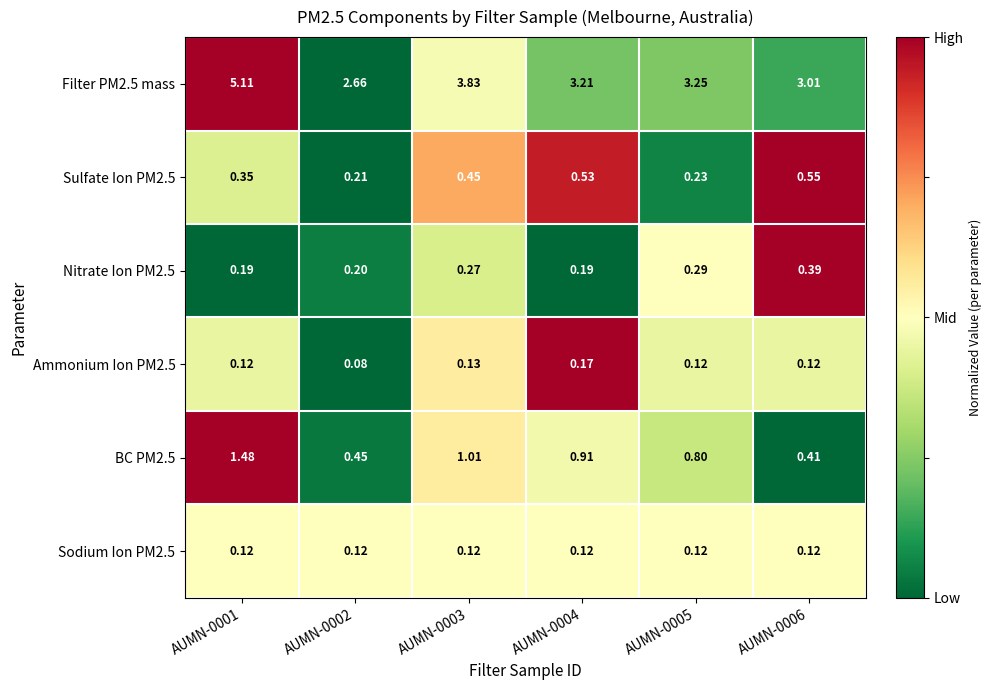

At AUMN-0002, list the series in order from largest to smallest.

Filter PM2.5 mass, BC PM2.5, Sulfate Ion PM2.5, Nitrate Ion PM2.5, Sodium Ion PM2.5, Ammonium Ion PM2.5